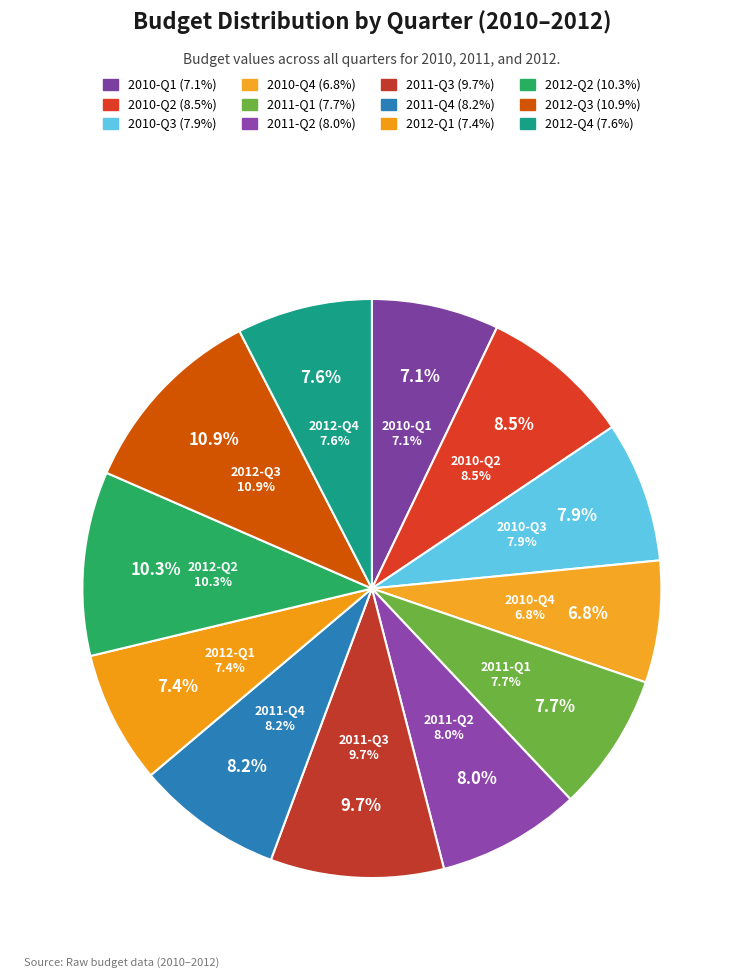

Does 2012-Q2 account for over 50% of the chart?

No